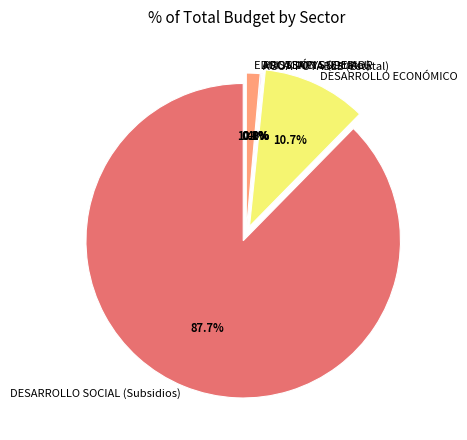

The PROSSAPYS (Estatal) slice represents 0% of the pie. True or false?

True